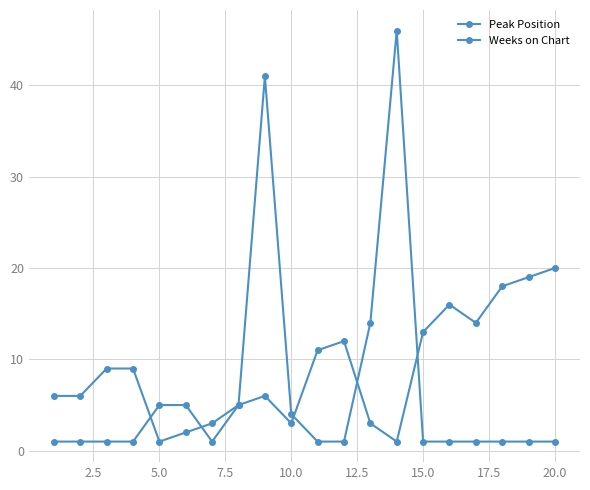

What is the value of the Peak Position point at the 13th from the left?

3